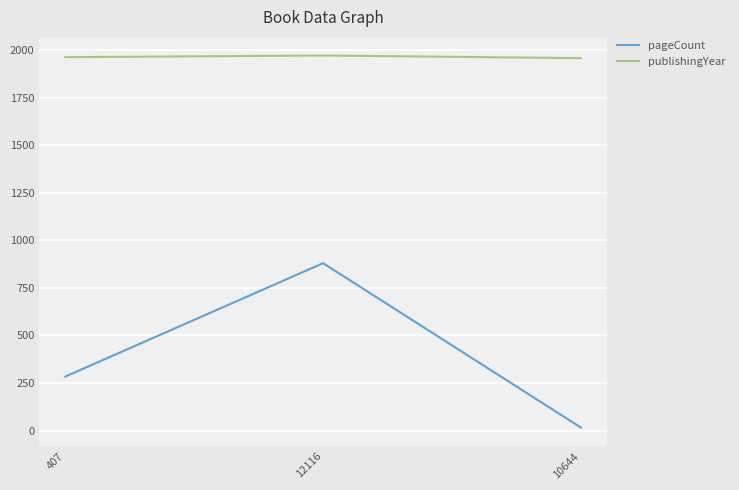

Does the chart have visible grid lines?

Yes